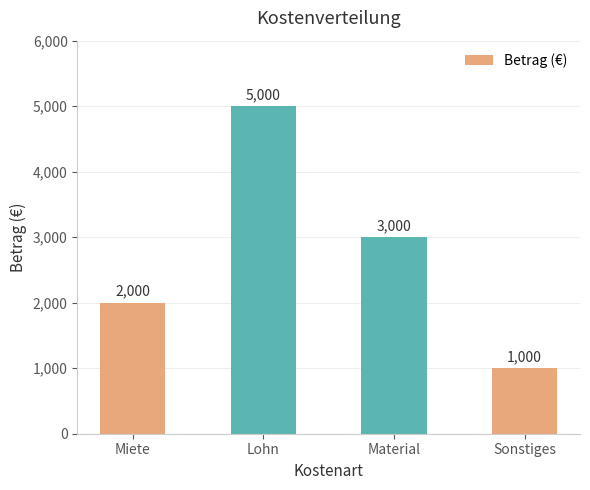

What is the approximate value at Material?

3000